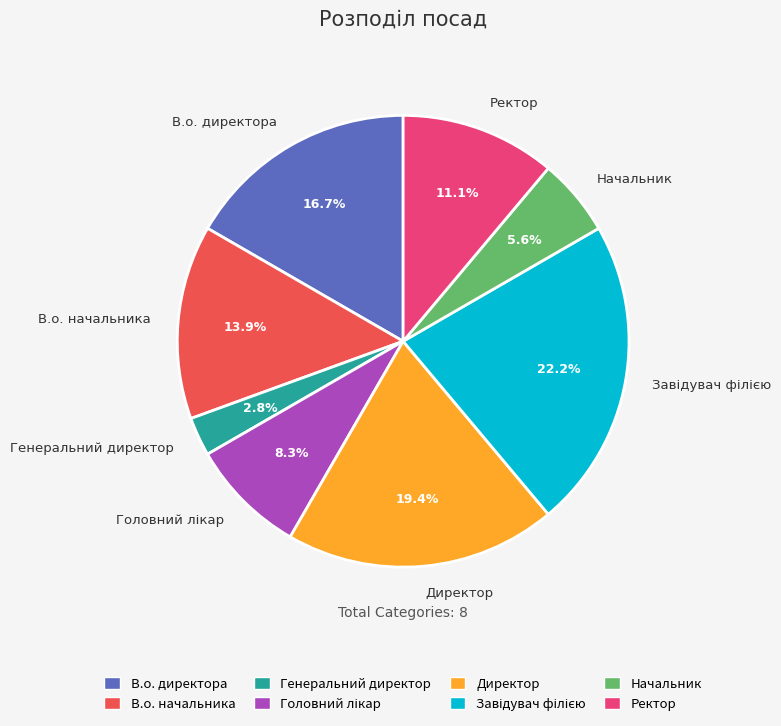

Which slice is the smallest?

Генеральний директор